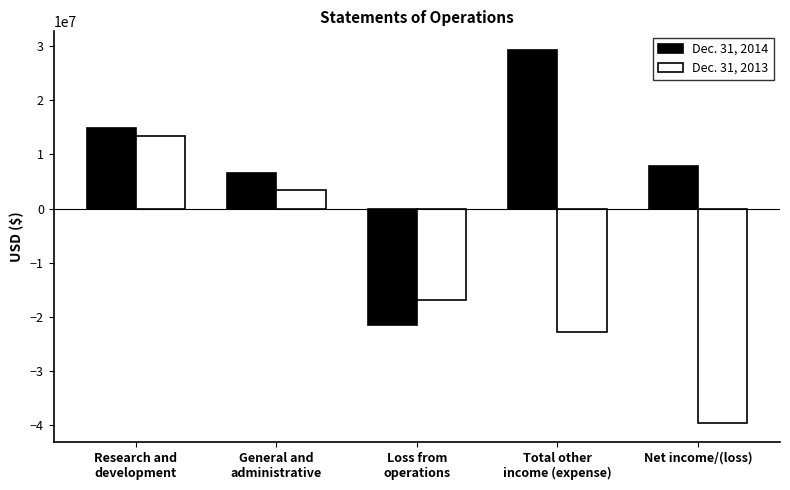

How many series are shown in this chart?

2